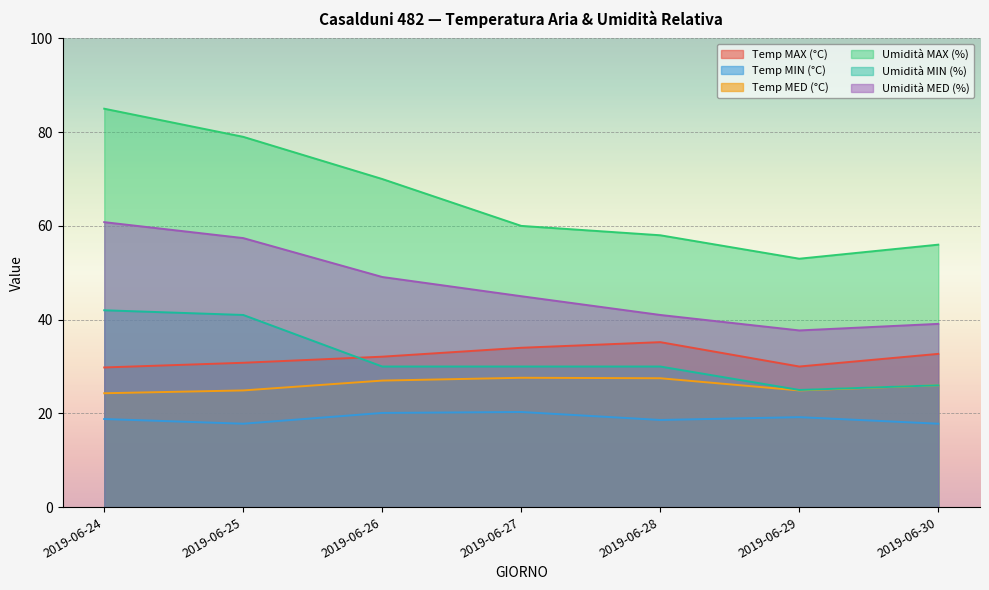

Rank the categories by Umidità MED (%) value from lowest to highest.

2019-06-29, 2019-06-30, 2019-06-28, 2019-06-27, 2019-06-26, 2019-06-25, 2019-06-24